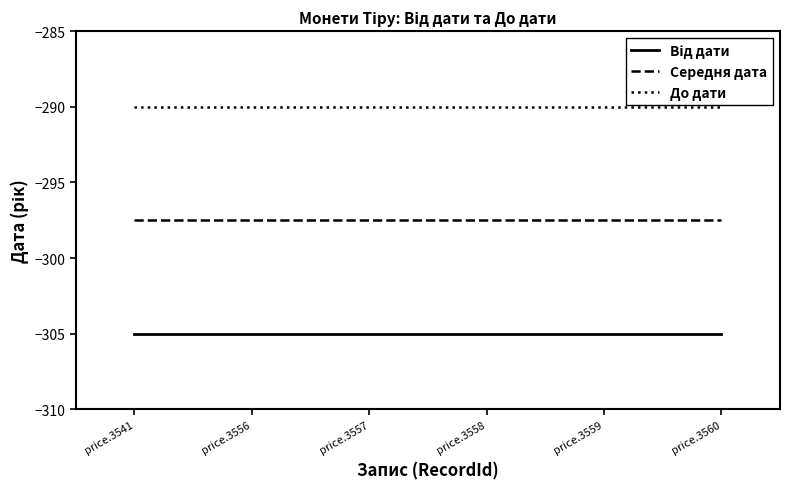

What is the total value across all series at price.3557?

-892.5